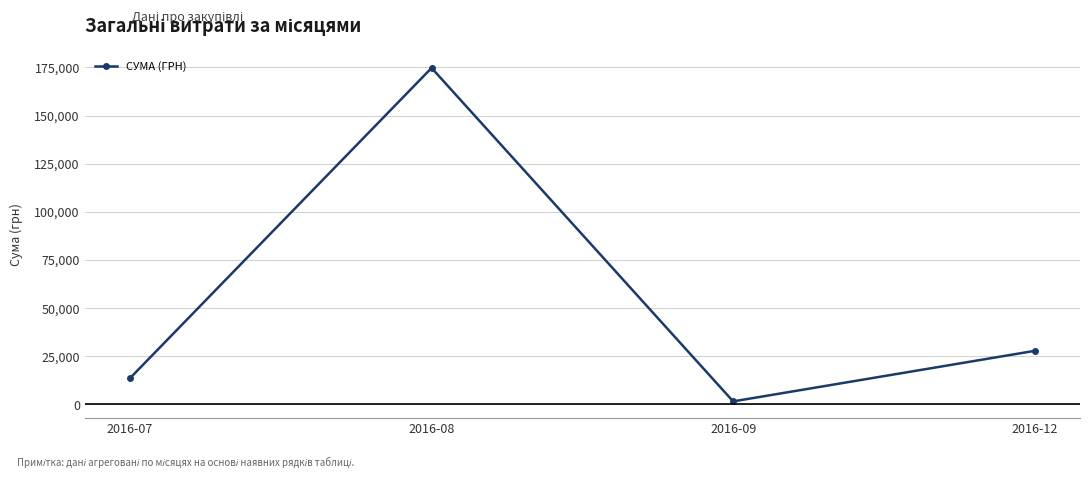

Reading left to right, extract all data points from this chart.

2016-07=13619.0	2016-08=174723.9	2016-09=1579.2	2016-12=27825.0